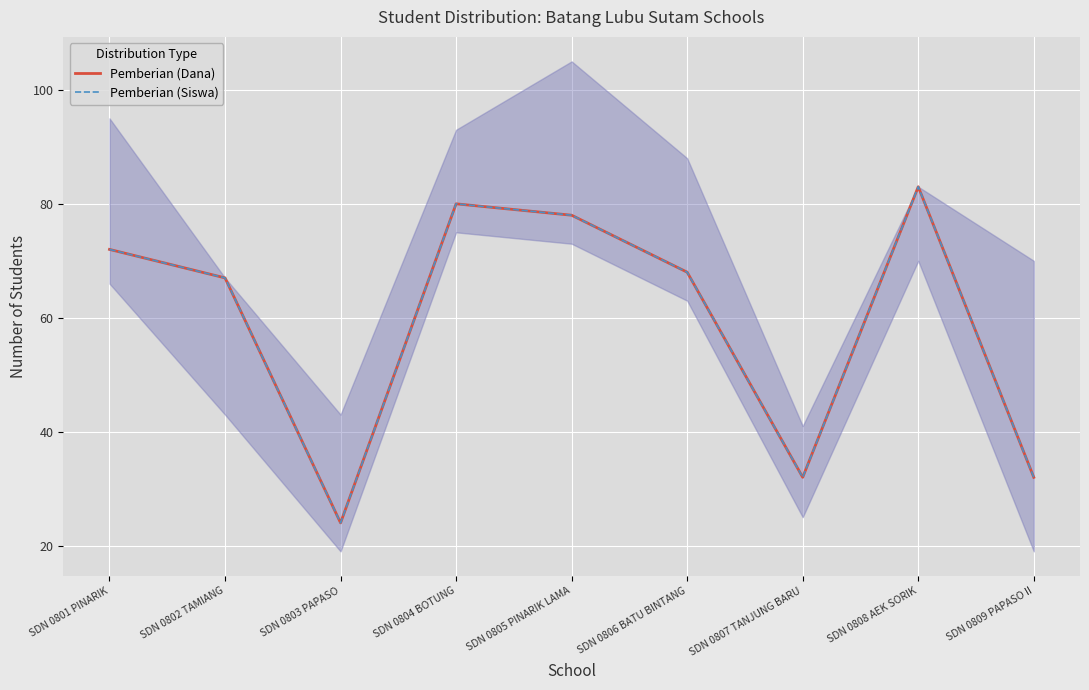

What is the label of the 8th point from the right?

SDN 0802 TAMIANG